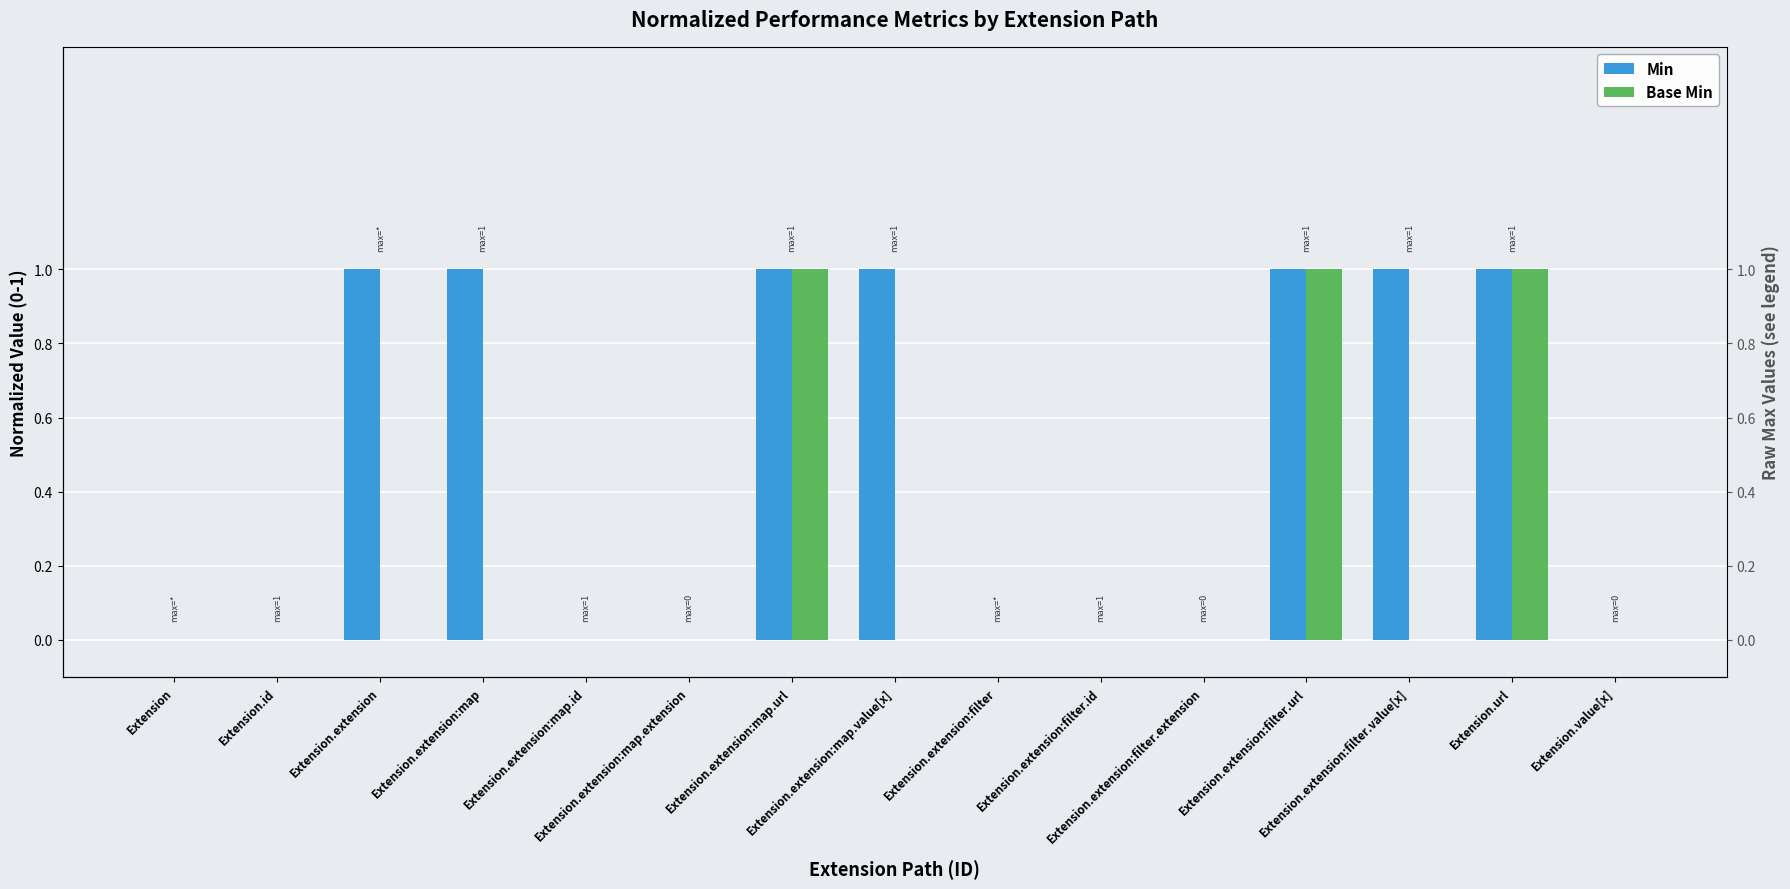

The value of Base Min at Extension.extension is 0. True or false?

True